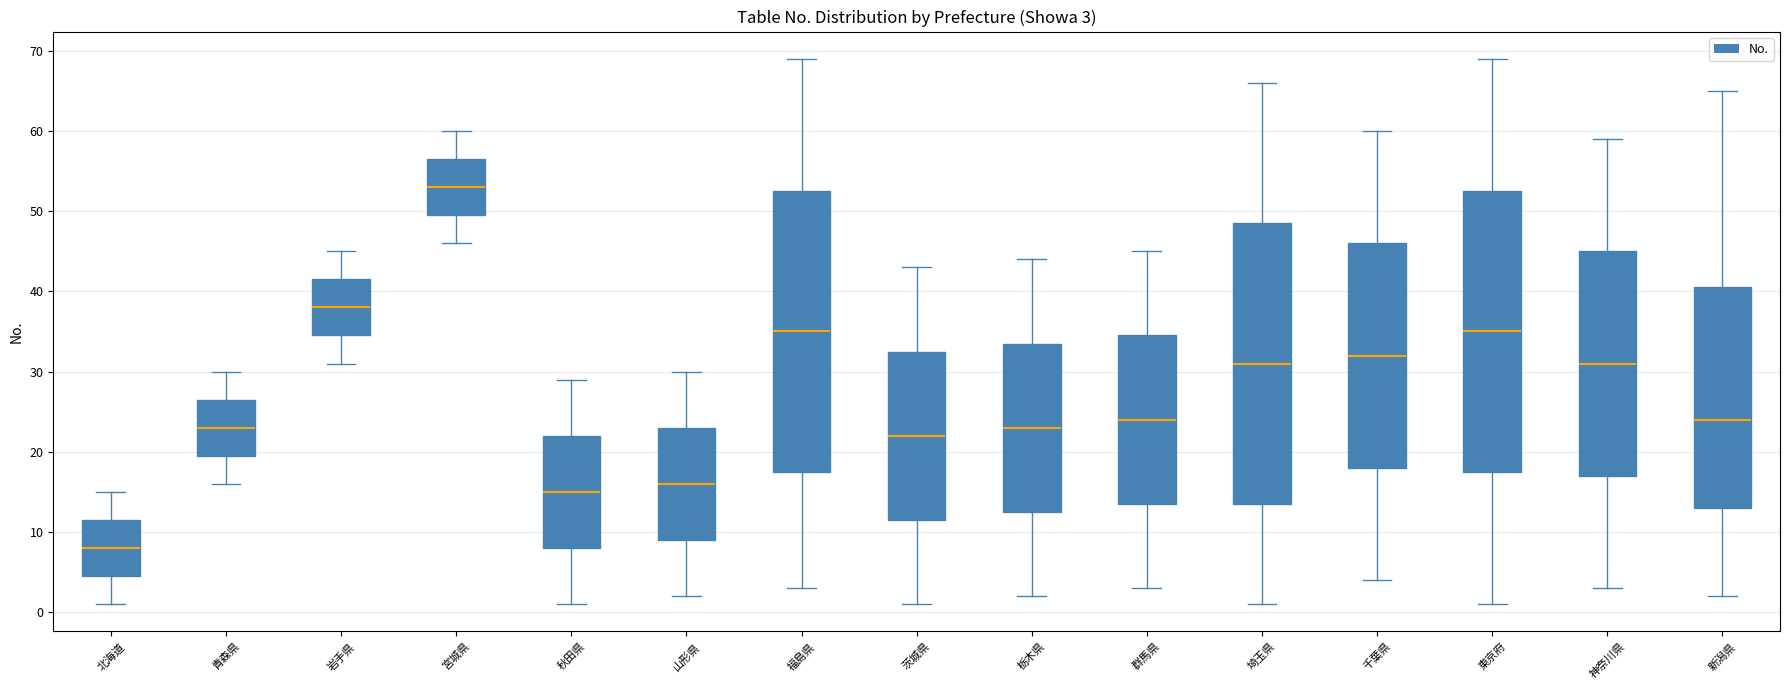

Which box has the highest median line?

宮城県